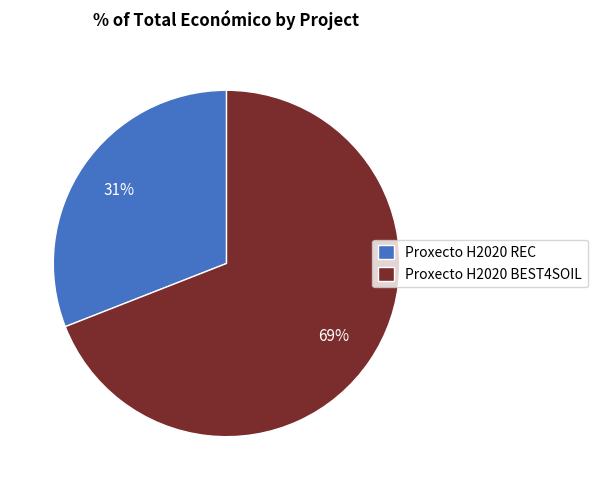

How many segments does this pie chart have?

2